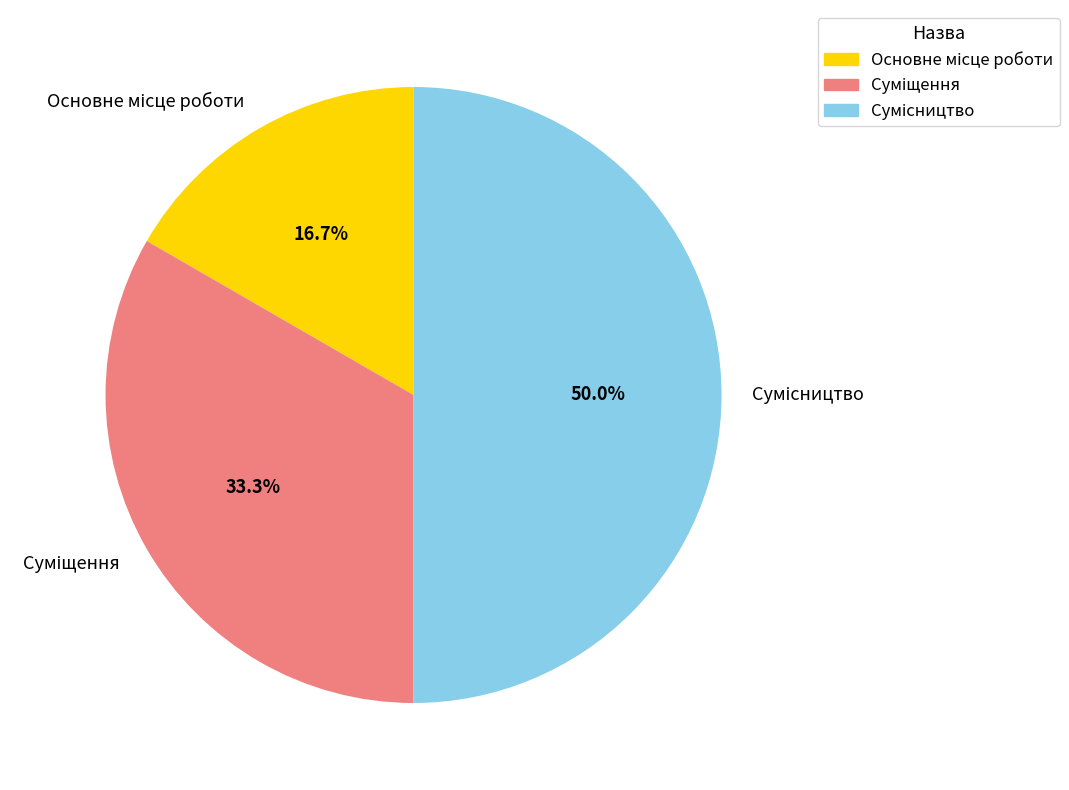

How many slices are in this pie chart?

3